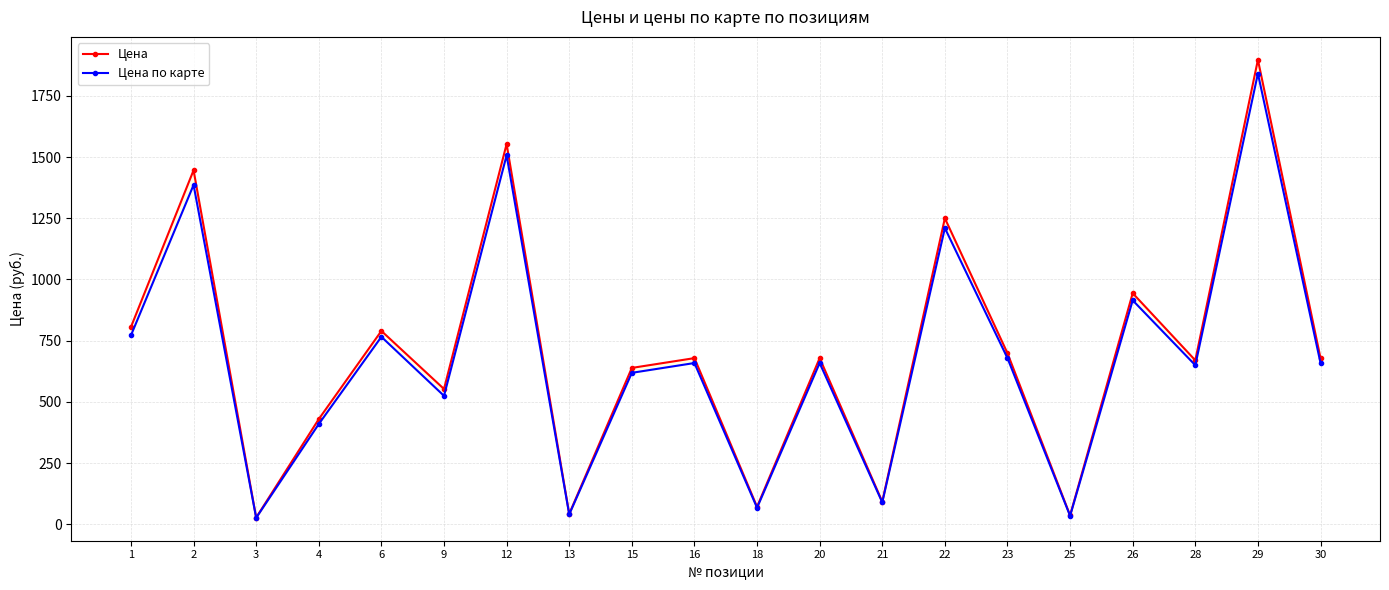

At which label does Цена по карте first exceed 659?

1